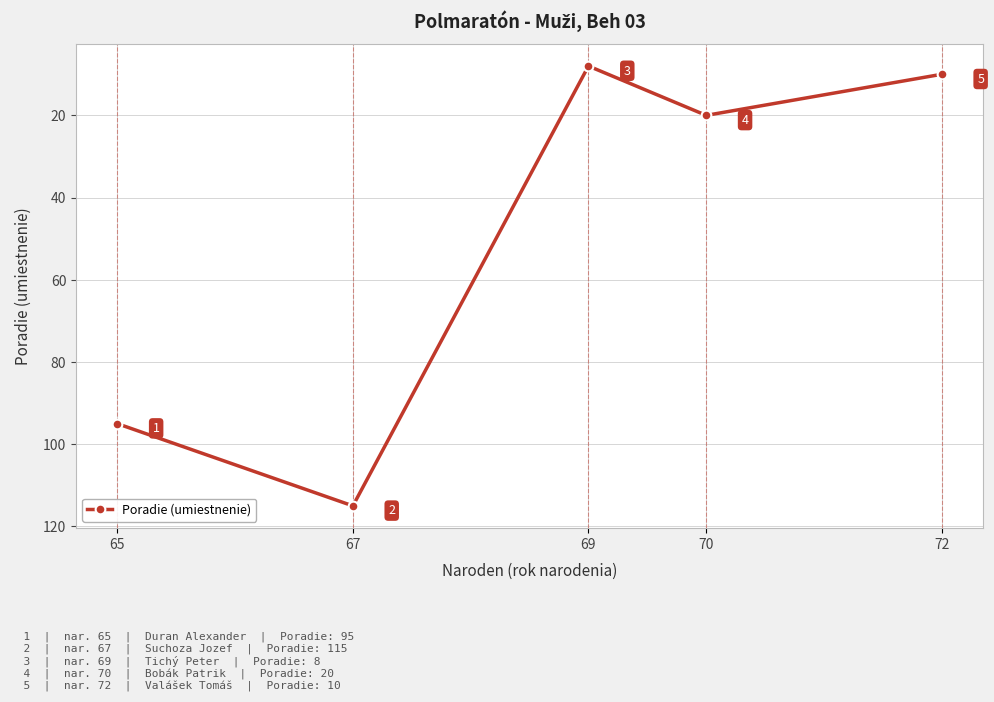

Is this an area chart (filled region under the line)?

No